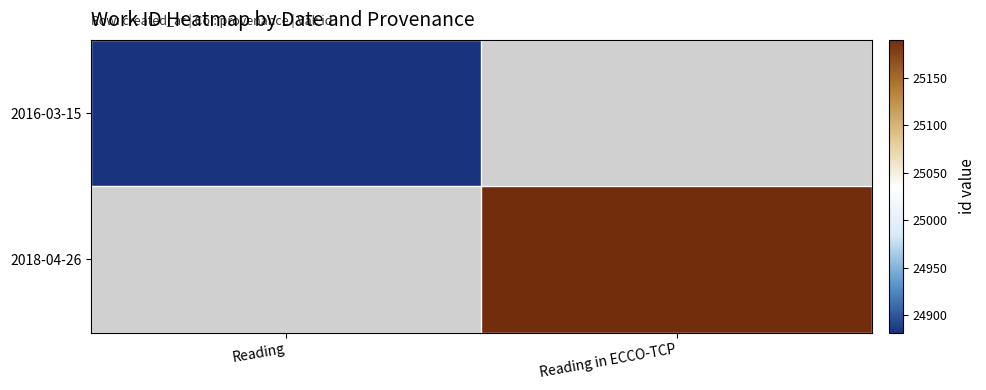

Reading left to right, what are all the values shown in this chart?

2016-03-15: Reading=24882	Reading in ECCO-TCP=0
2018-04-26: Reading=0	Reading in ECCO-TCP=25190